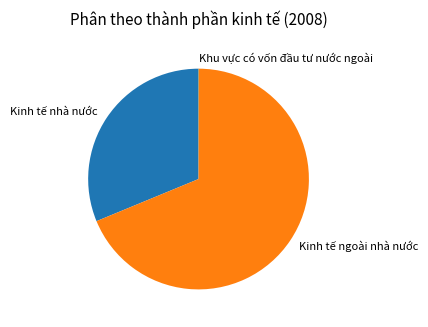

The Kinh tế ngoài nhà nước slice represents 69% of the pie. True or false?

True